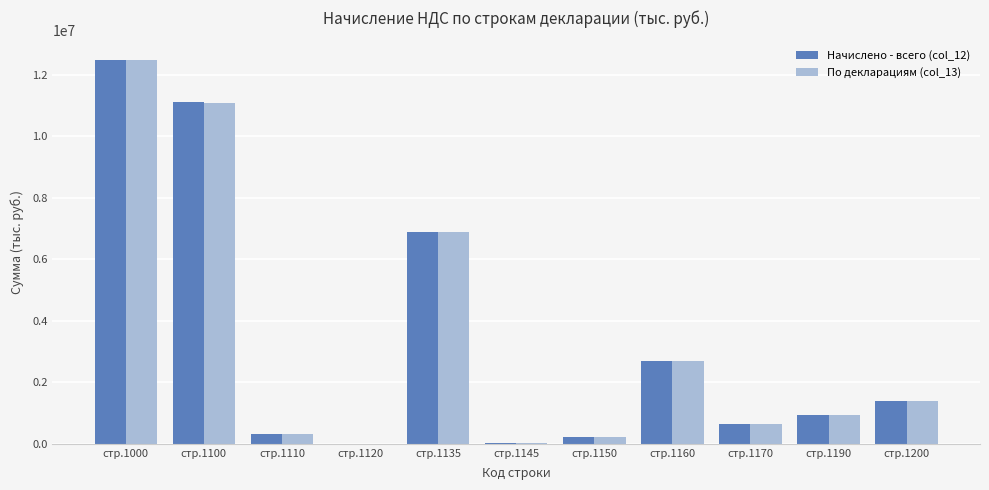

Is the value of Начислено - всего (col_12) at стр.1145 greater than the value of По декларациям (col_13) at стр.1160?

No